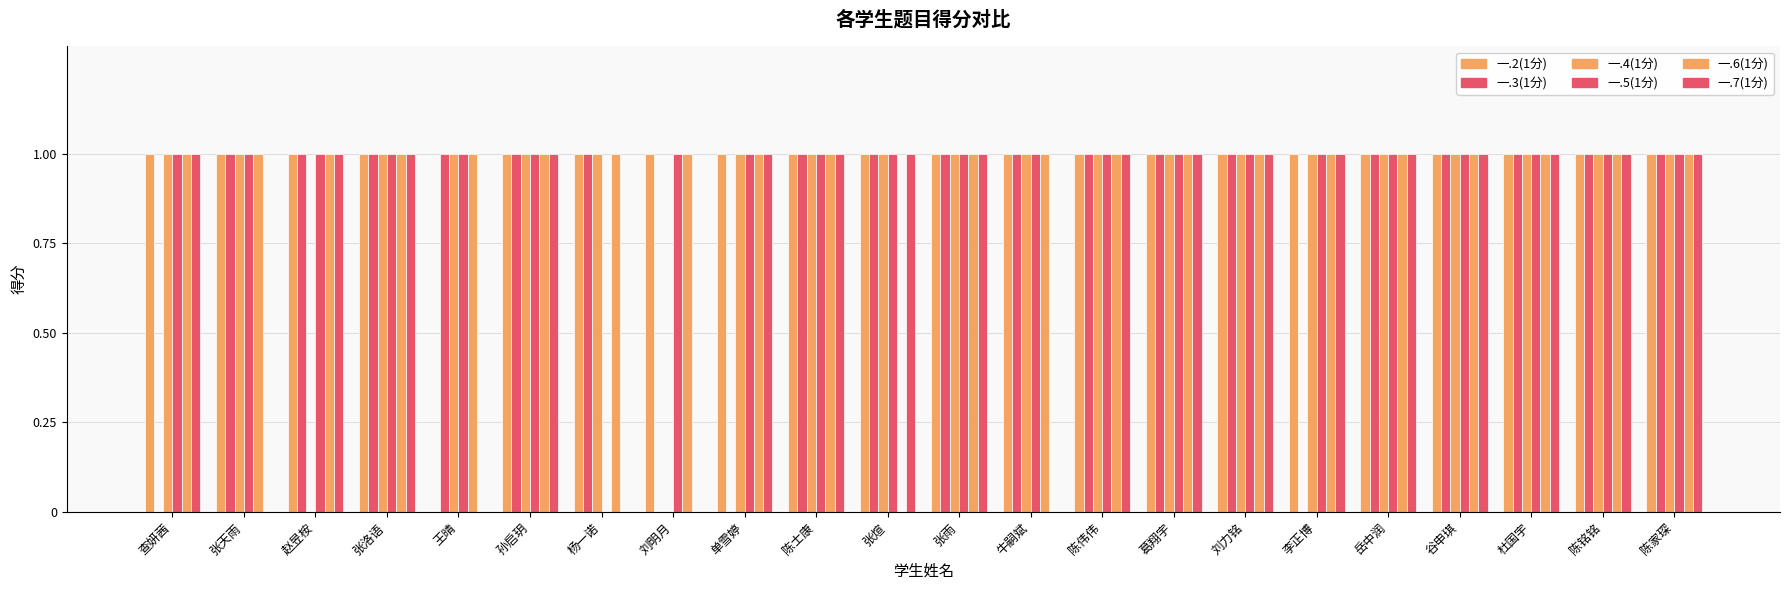

Are the bars grouped side by side (vs. stacked)?

Yes